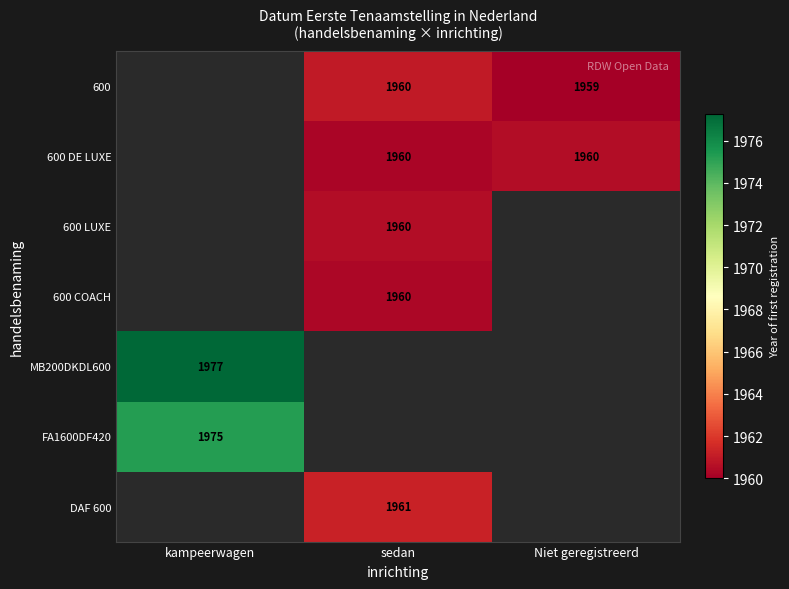

What is the difference between the highest and lowest values at sedan?

1.0